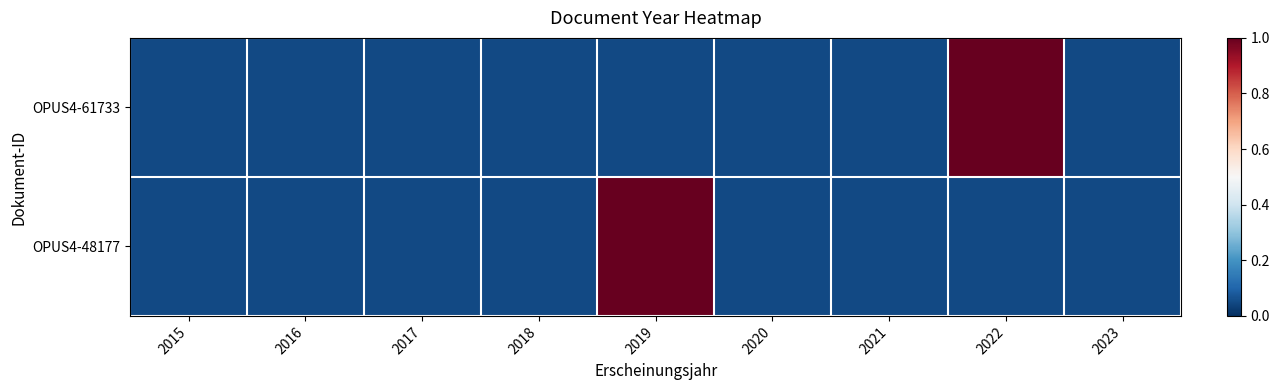

Reading left to right, what are all the values shown in this chart?

OPUS4-61733: 2015=0.1	2016=0.1	2017=0.1	2018=0.1	2019=0.1	2020=0.1	2021=0.1	2022=1.0	2023=0.1
OPUS4-48177: 2015=0.1	2016=0.1	2017=0.1	2018=0.1	2019=1.0	2020=0.1	2021=0.1	2022=0.1	2023=0.1